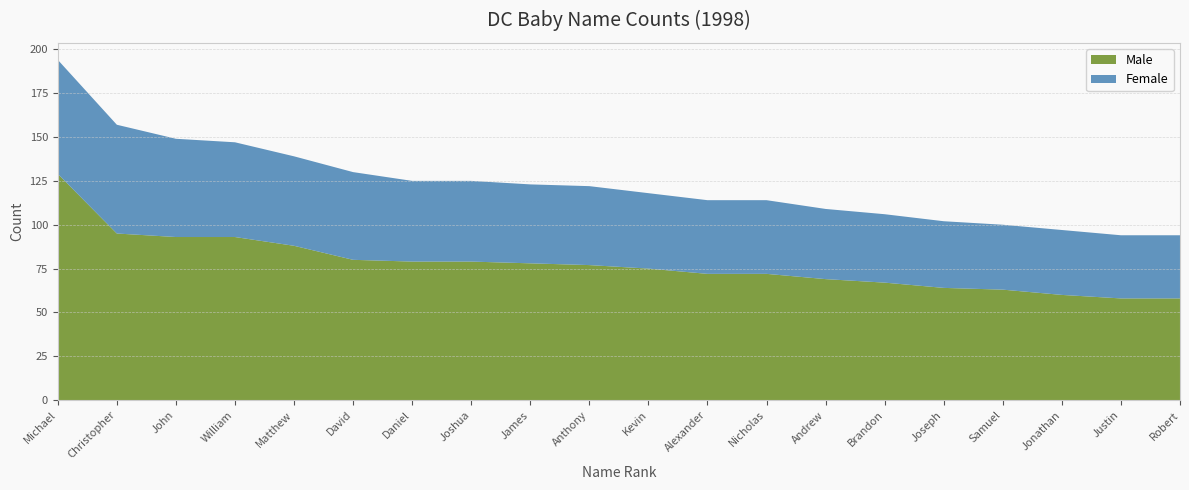

Reading right to left, what are all the values shown in this chart?

Male: 58	58	60	63	64	67	69	72	72	75	77	78	79	79	80	88	93	93	95	129
Female: 36	36	37	37	38	39	40	42	42	43	45	45	46	46	50	51	54	56	62	65